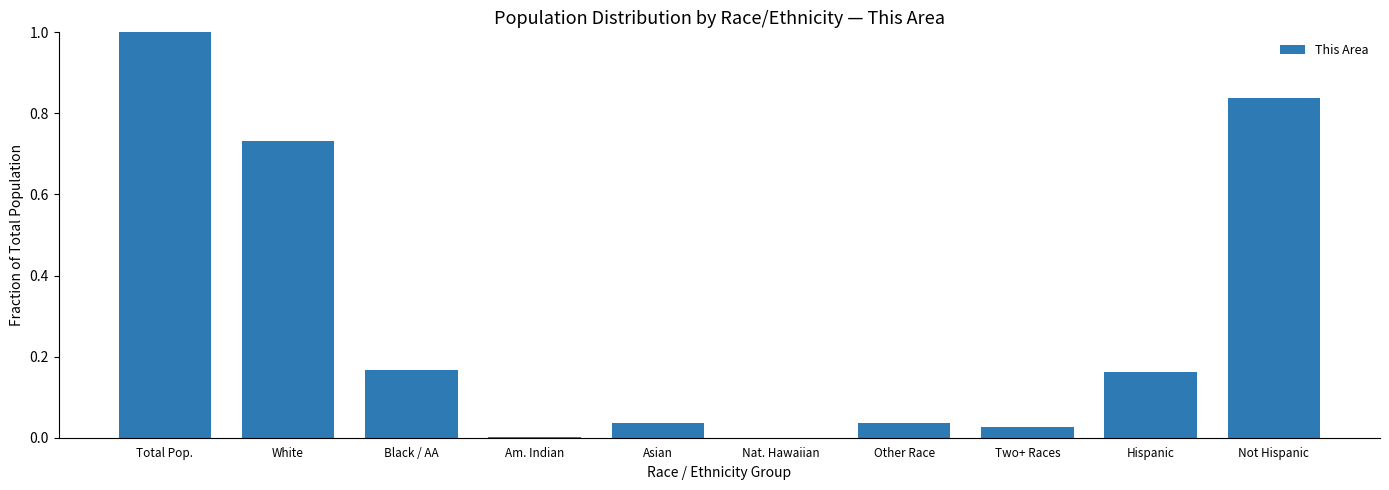

What is the change in value from White to Asian?

-0.7